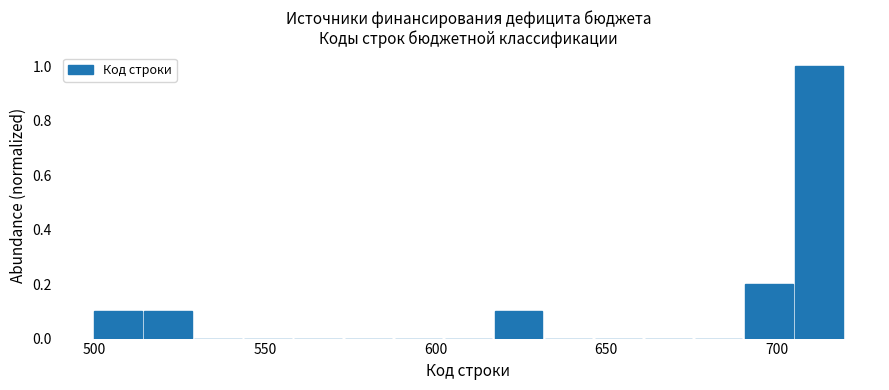

Read against the x-axis, roughly where is the centre of the tallest bar?

710